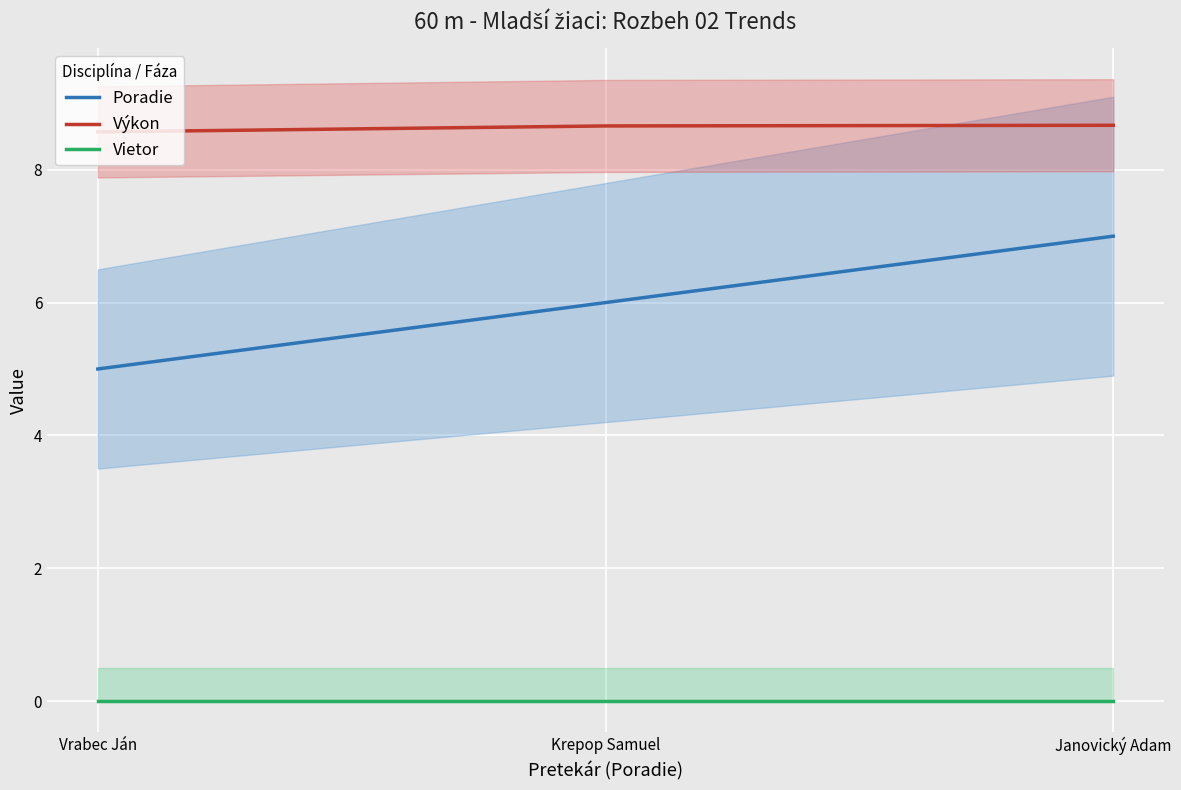

At which category does the chart reach its peak across all series?

Janovický Adam